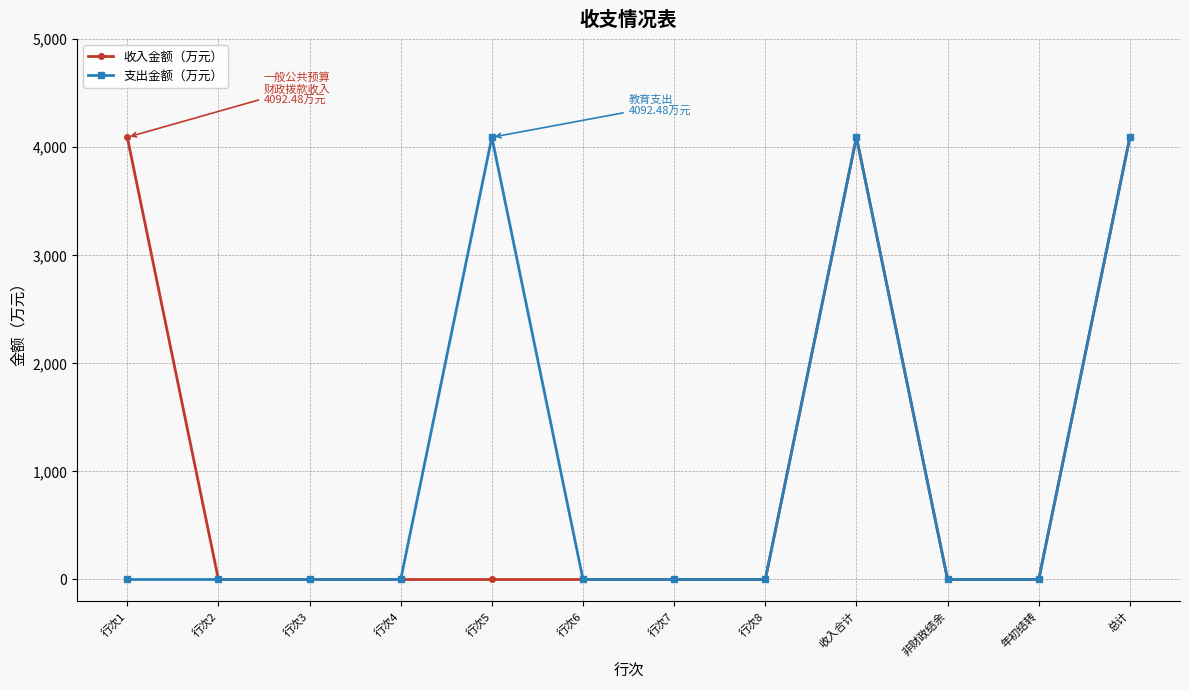

What is the difference between the highest and lowest values at 行次1?

4092.5